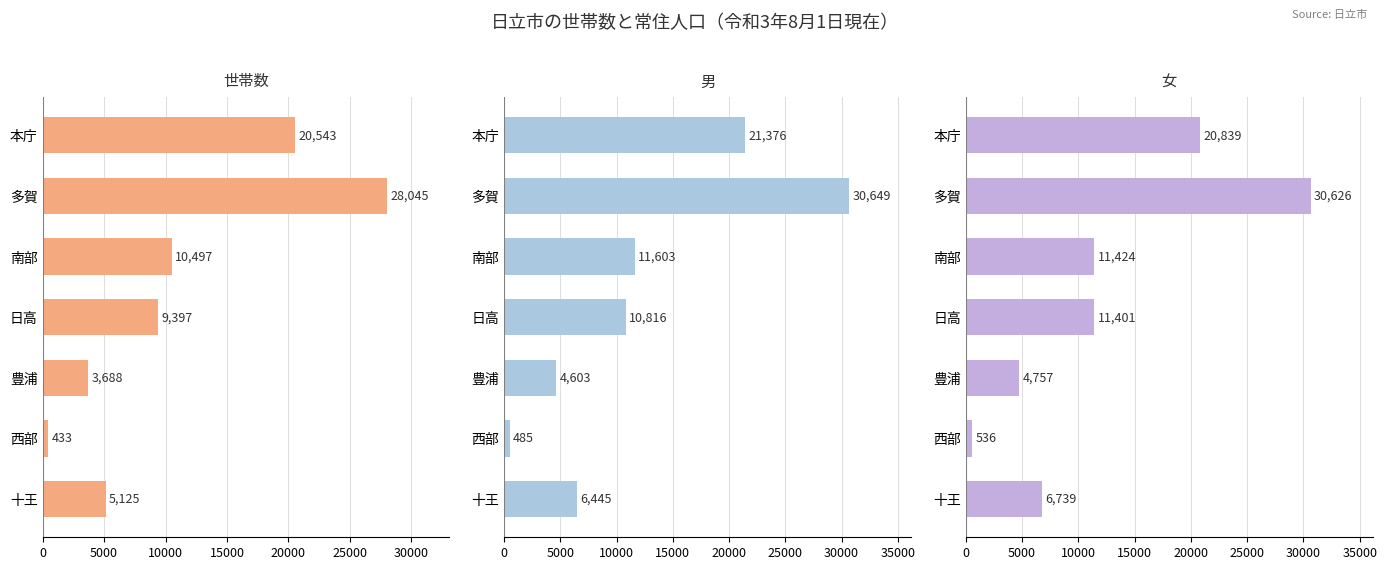

Is it true that 女 equals 19241 at 日高?

False